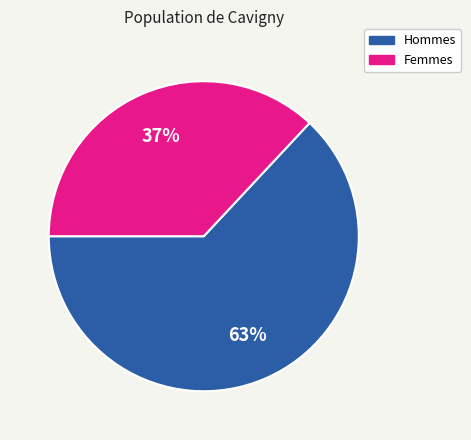

To the nearest percent, what is the average slice percentage?

50%